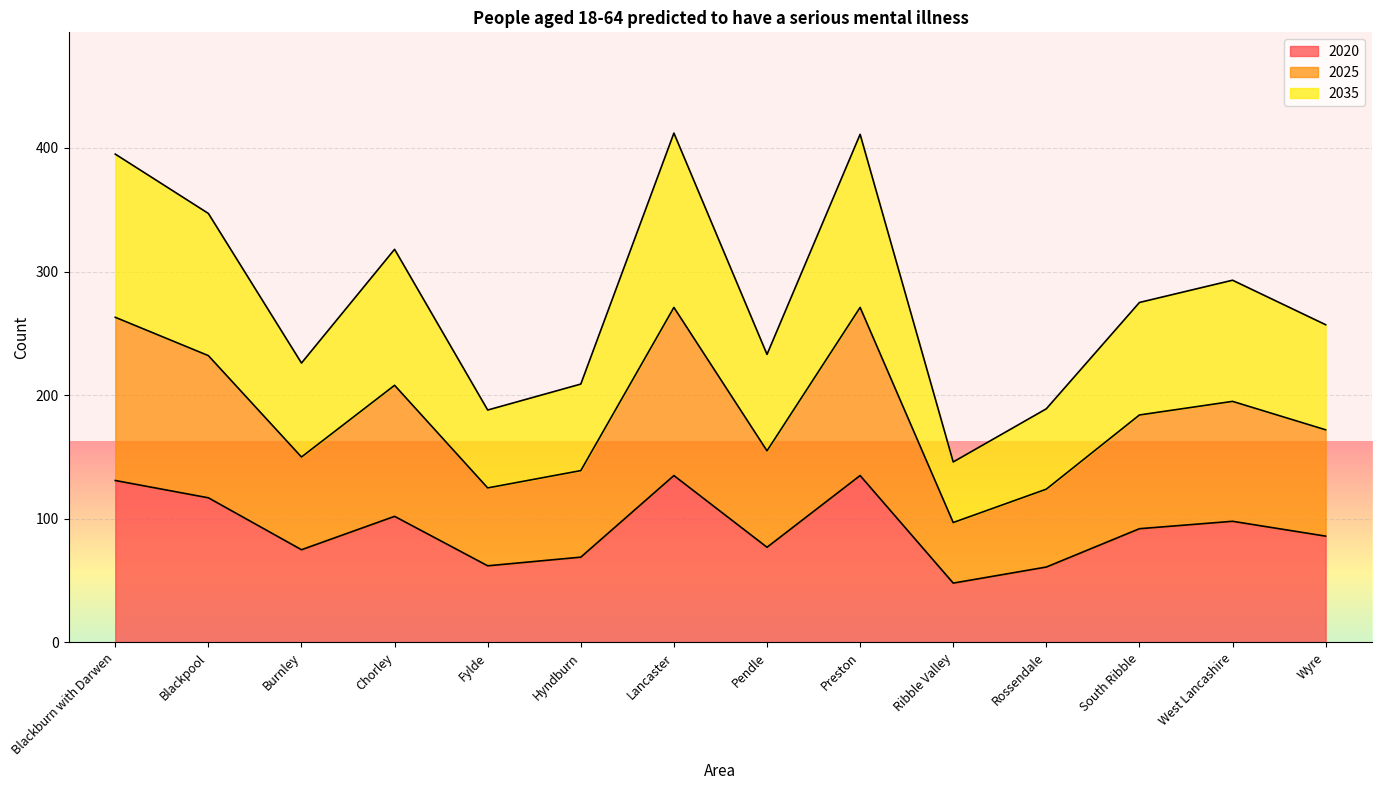

True or false: 2020 has a value of 98 at Fylde.

False